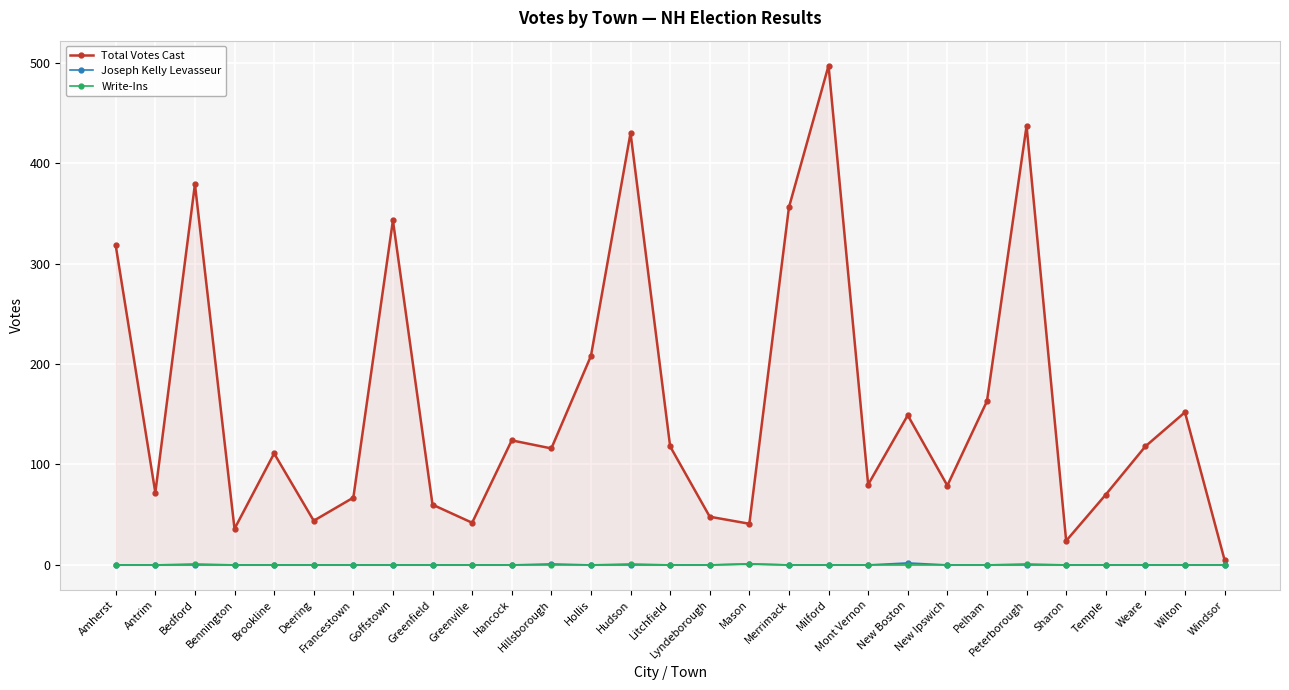

What is the spread (max minus min) of values at Bennington?

36